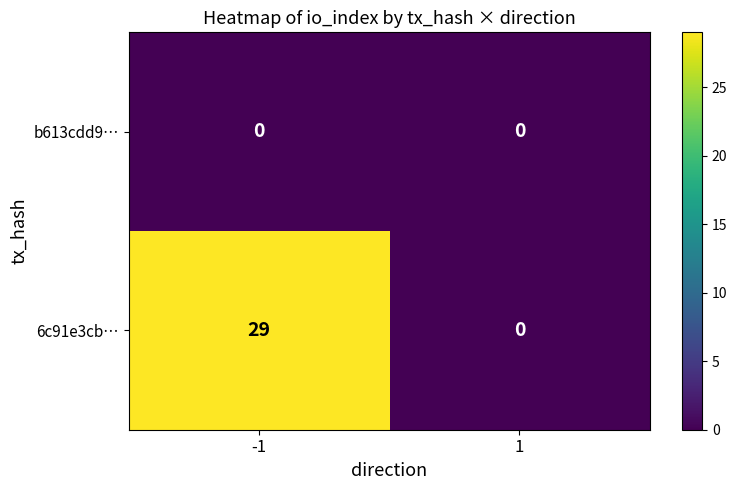

Reading left to right, what are all the values shown in this chart?

b613cdd9…: -1=0	1=0
6c91e3cb…: -1=29	1=0